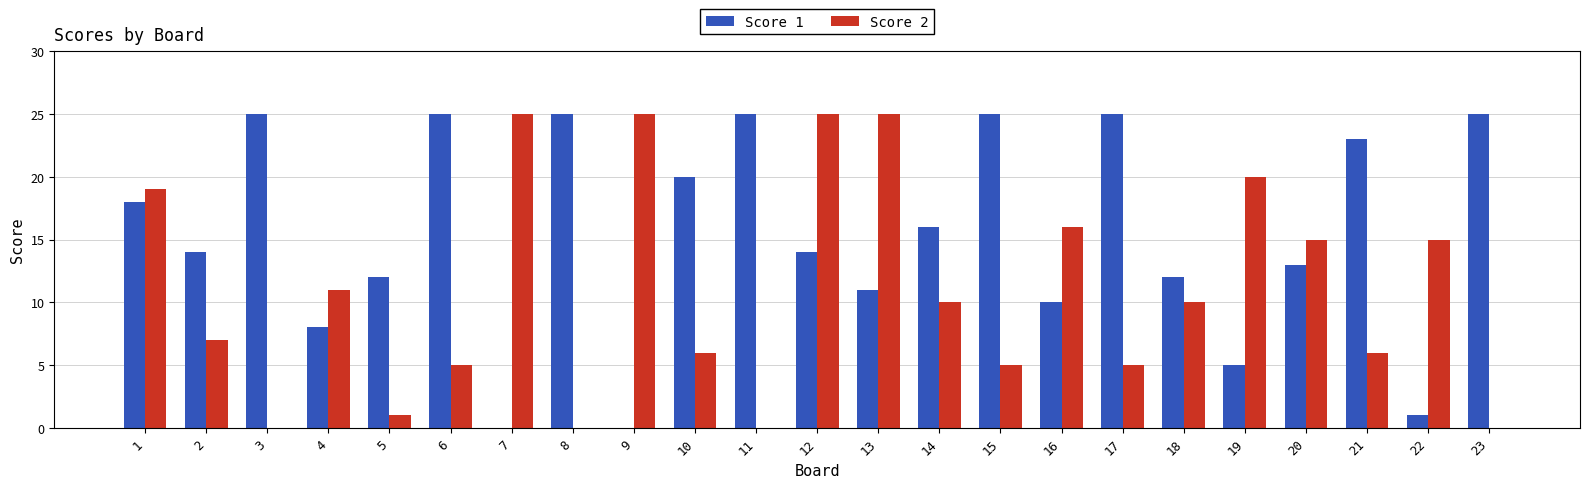

Which series changed the most between 4 and 21?

Score 1